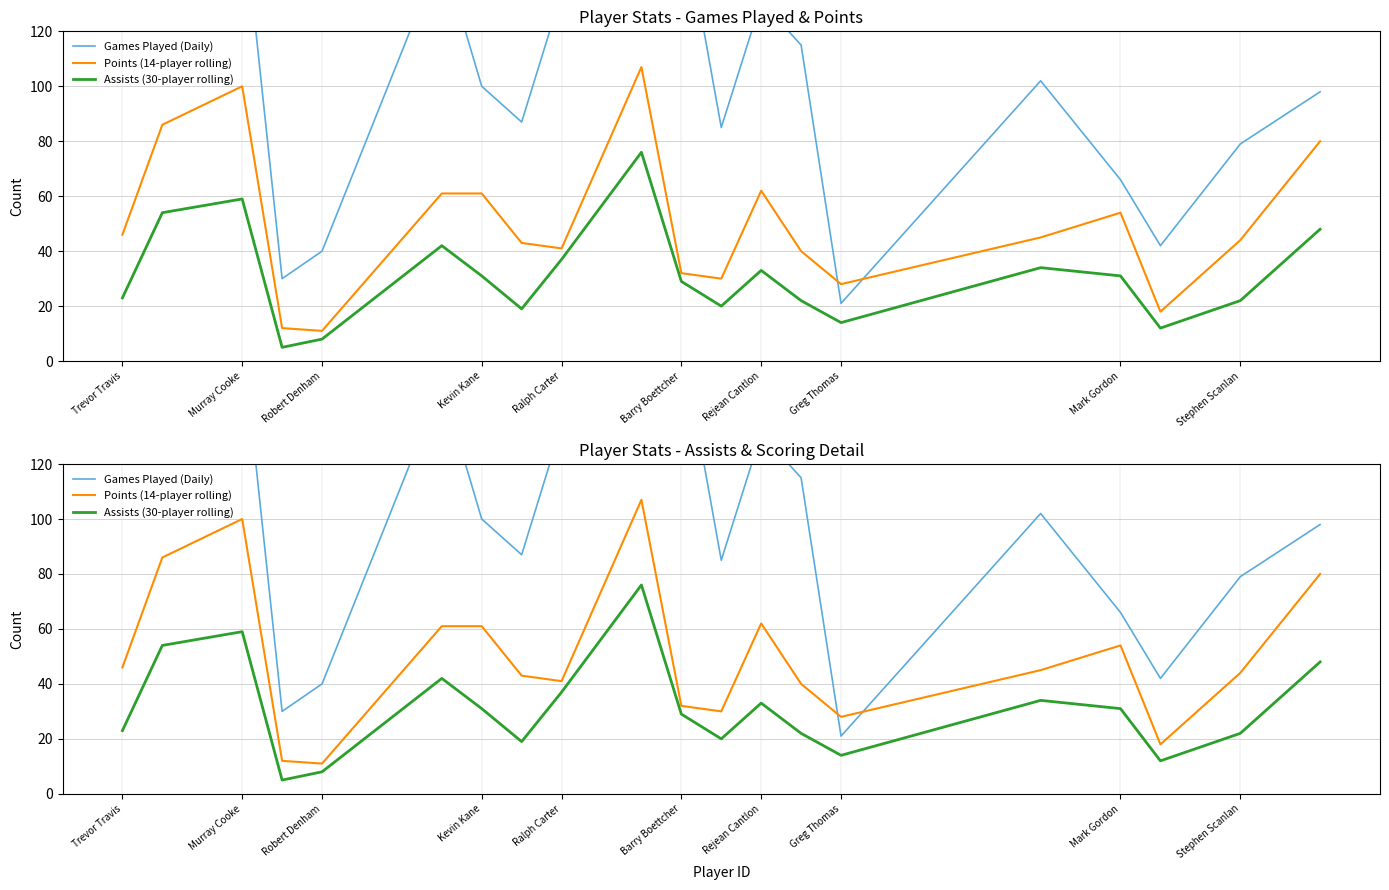

Where does the Points (14-player rolling) series first go above 45?

Trevor Travis